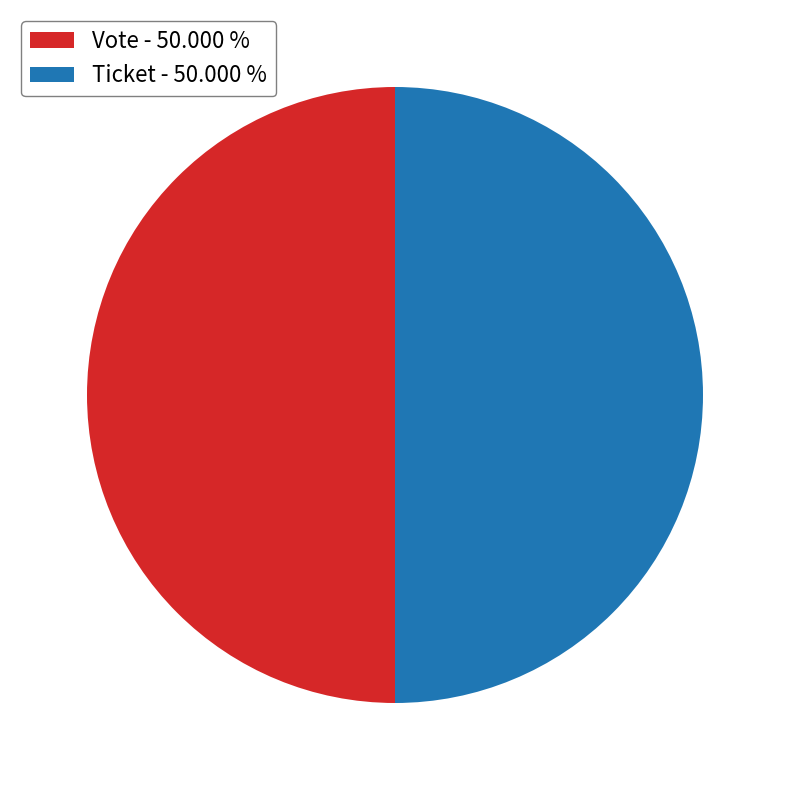

Do Ticket and Vote together represent more than half of the pie?

Yes